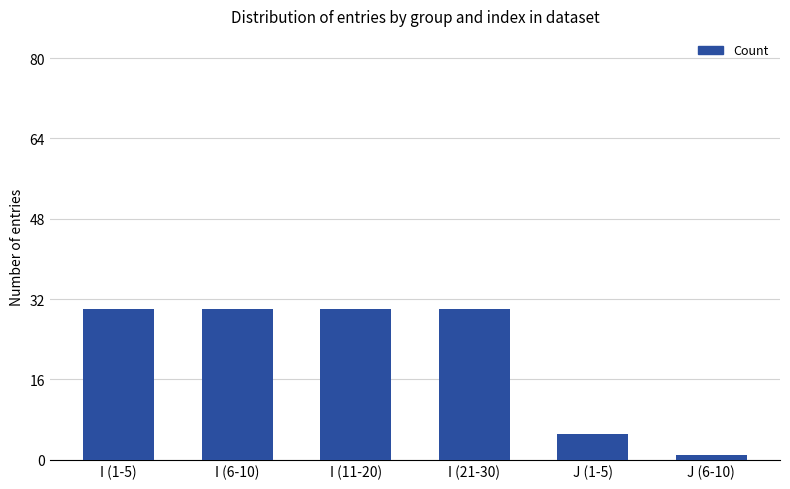

What is the minimum value shown in the chart?

1